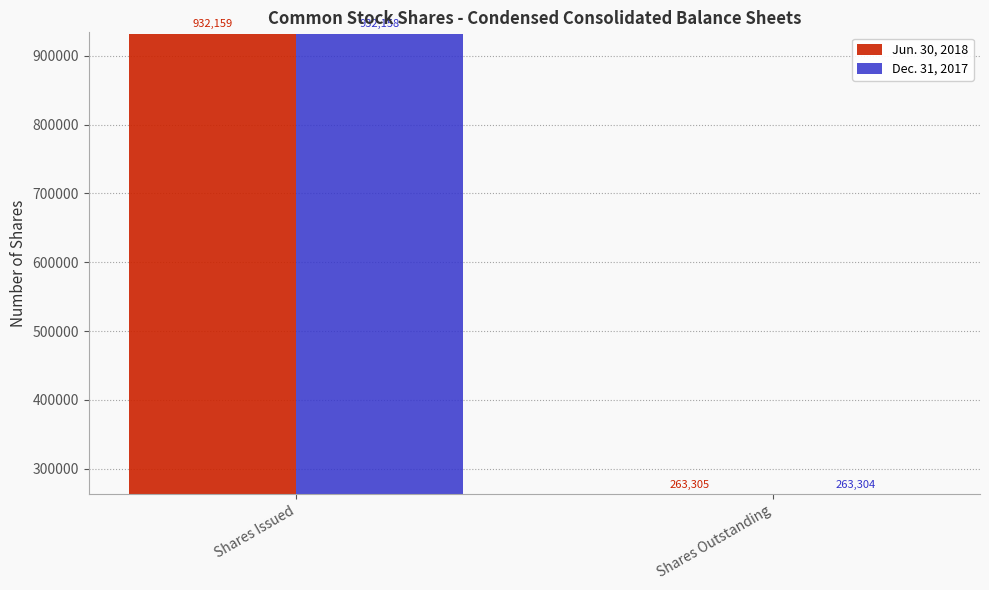

Count the Jun. 30, 2018 values in the range 263305 to 932159.

2